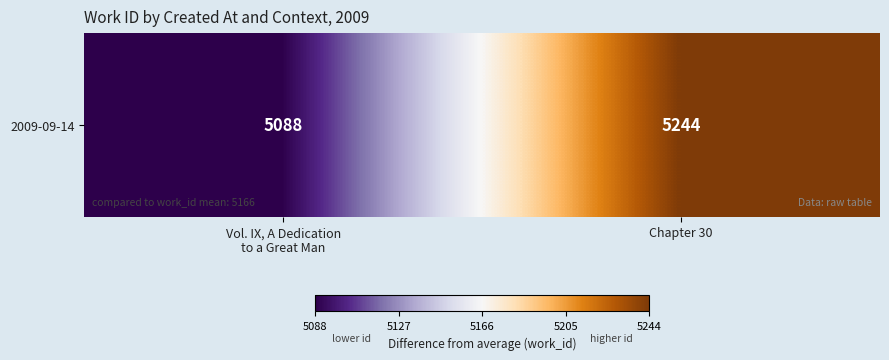

Reading left to right, extract all data points from this chart.

5088	5244